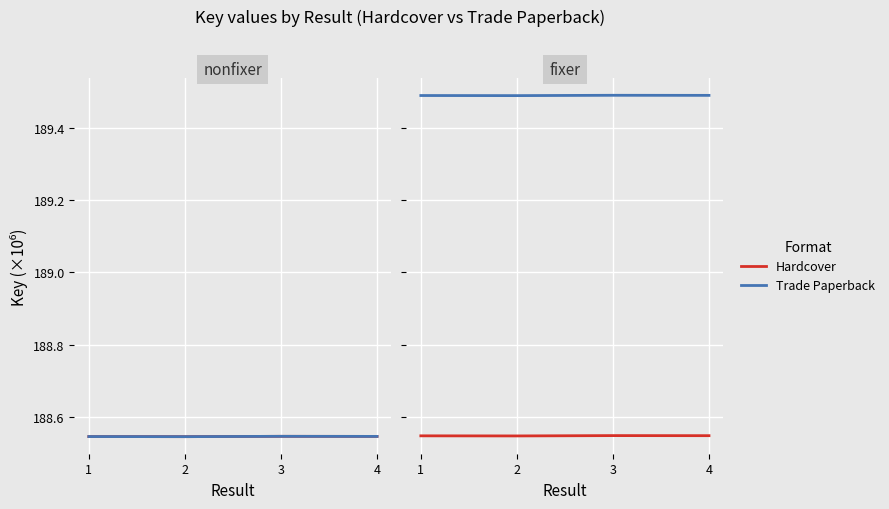

What is the value of the Hardcover point at the 1st from the left?

188.5